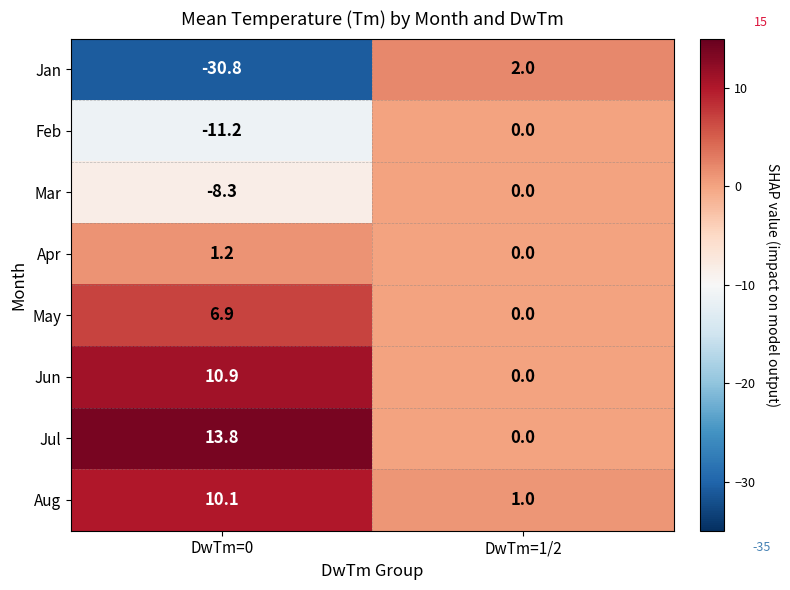

What is the greatest value displayed?

13.8